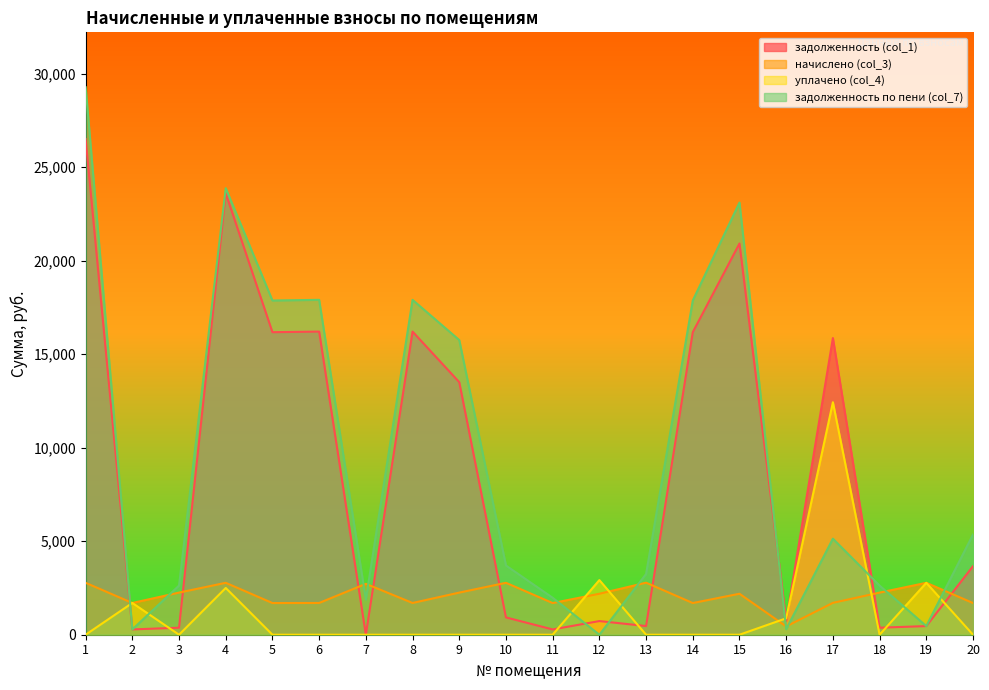

List the series in order of their peak value, highest first.

задолженность по пени (col_7), задолженность (col_1), уплачено (col_4), начислено (col_3)